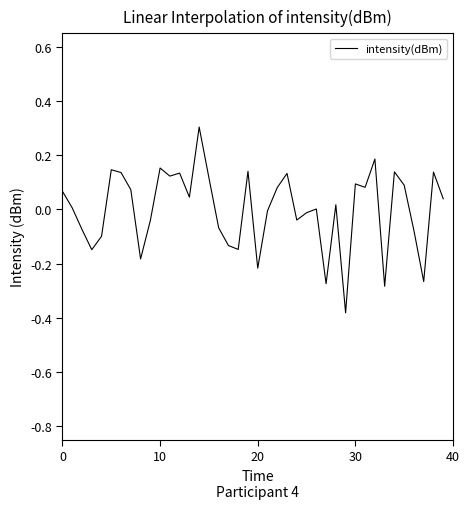

What is the greatest value displayed?

0.3